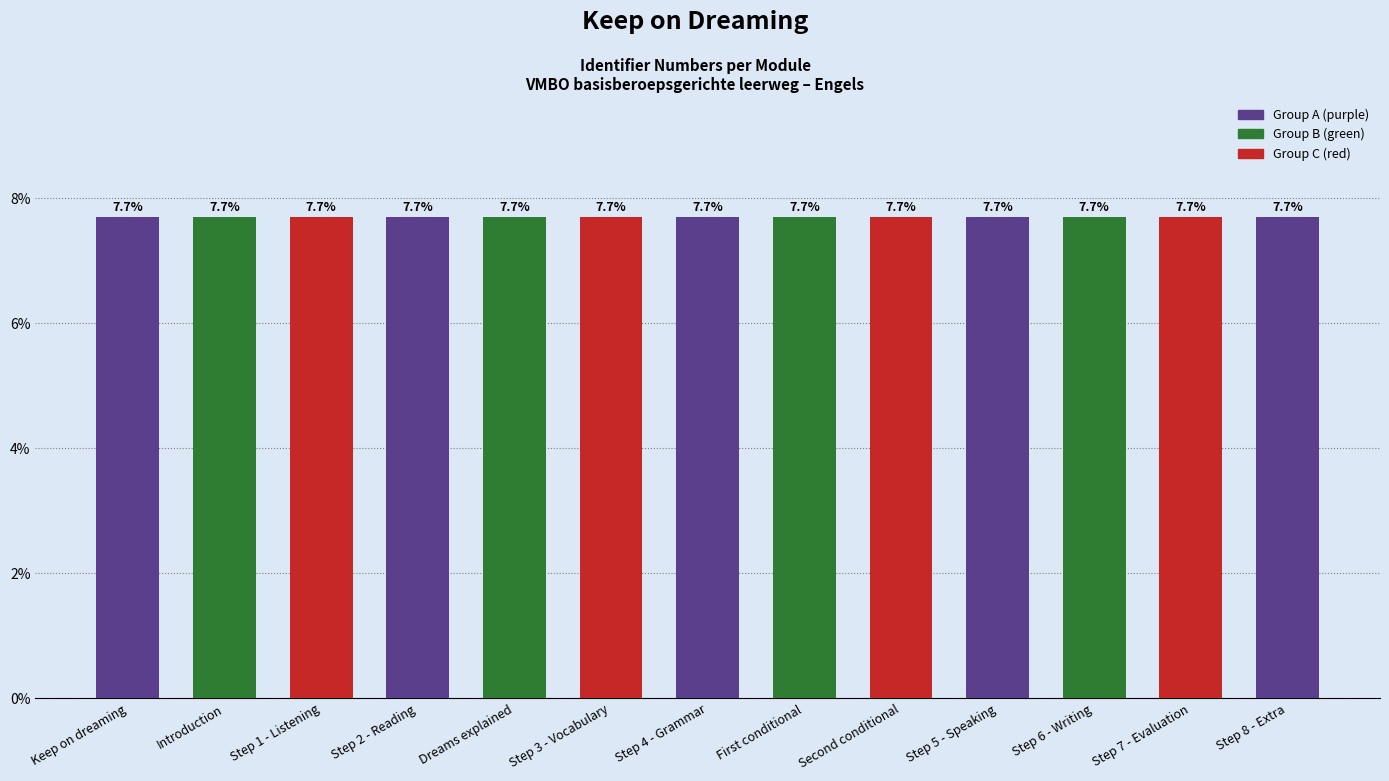

What is the average value?

7.7